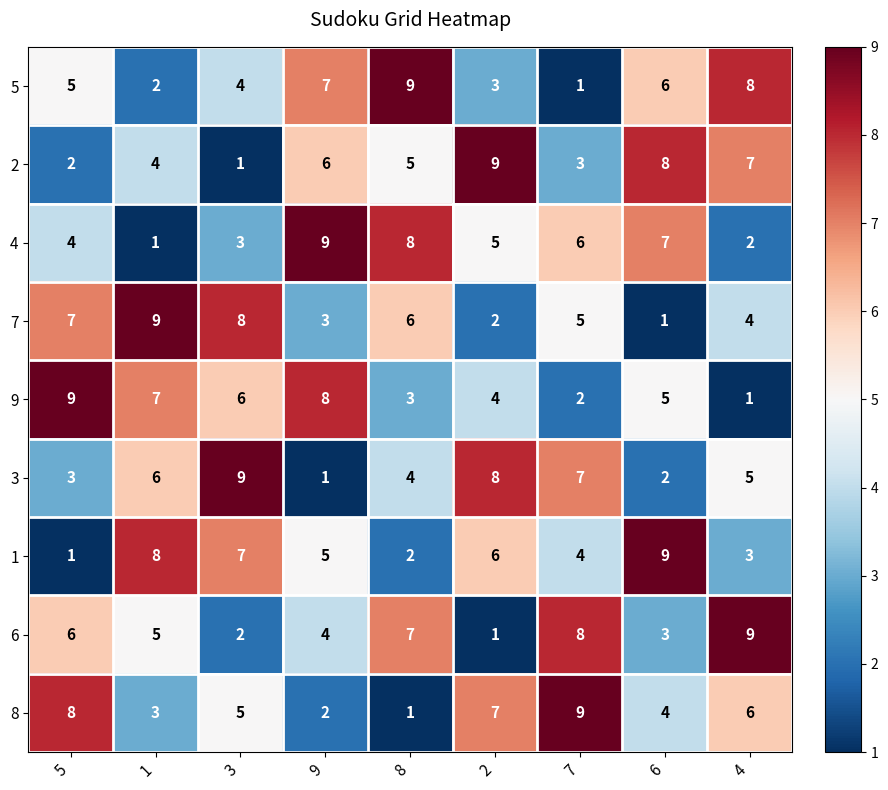

What is the difference between the highest and lowest values at 8?

8